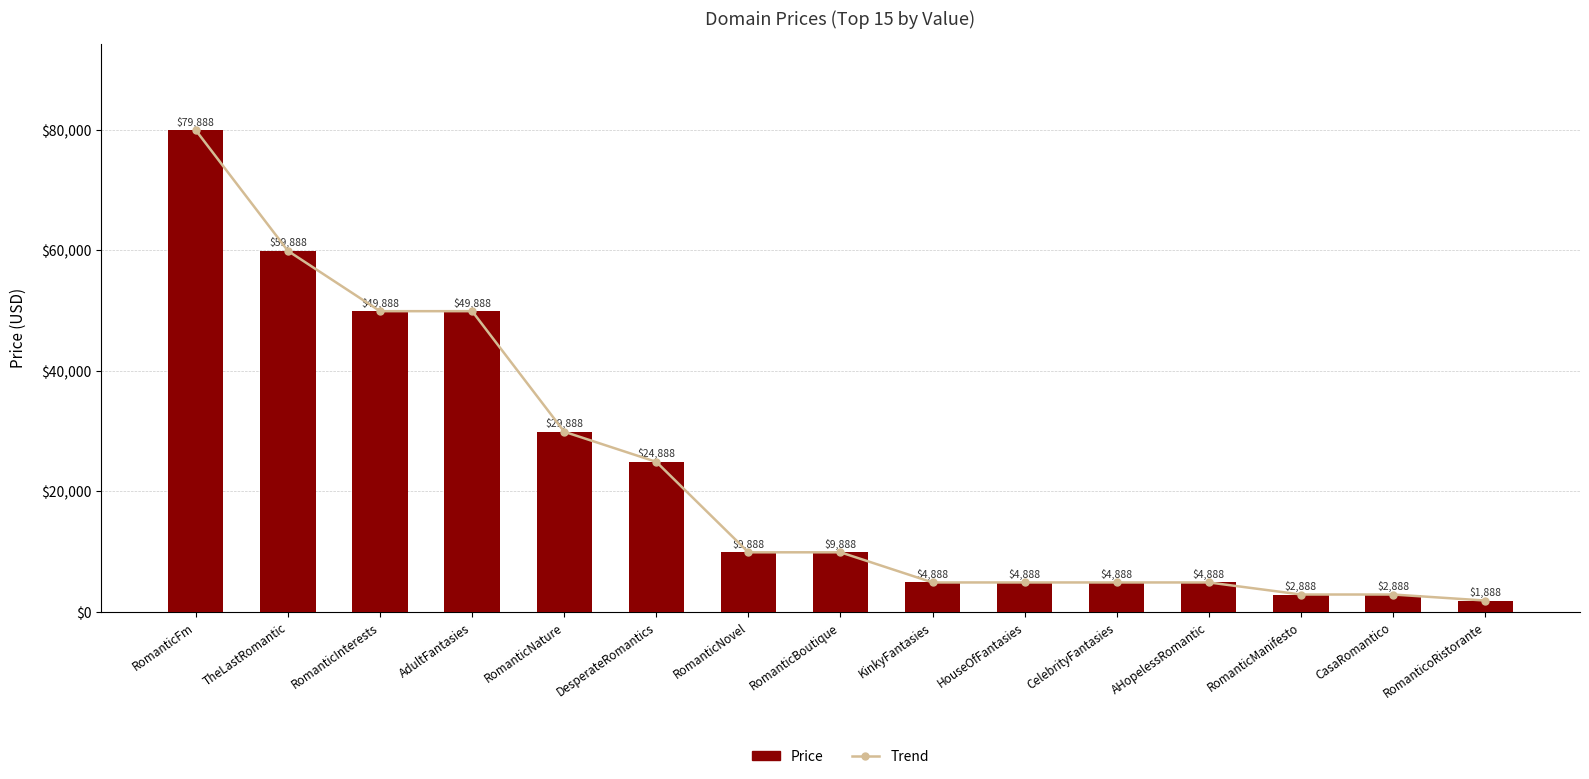

Reading left to right, list all the values displayed in this chart.

Trend: RomanticFm=79888	TheLastRomantic=59888	RomanticInterests=49888	AdultFantasies=49888	RomanticNature=29888	DesperateRomantics=24888	RomanticNovel=9888	RomanticBoutique=9888	KinkyFantasies=4888	HouseOfFantasies=4888	CelebrityFantasies=4888	AHopelessRomantic=4888	RomanticManifesto=2888	CasaRomantico=2888	RomanticoRistorante=1888
Price: RomanticFm=79888	TheLastRomantic=59888	RomanticInterests=49888	AdultFantasies=49888	RomanticNature=29888	DesperateRomantics=24888	RomanticNovel=9888	RomanticBoutique=9888	KinkyFantasies=4888	HouseOfFantasies=4888	CelebrityFantasies=4888	AHopelessRomantic=4888	RomanticManifesto=2888	CasaRomantico=2888	RomanticoRistorante=1888